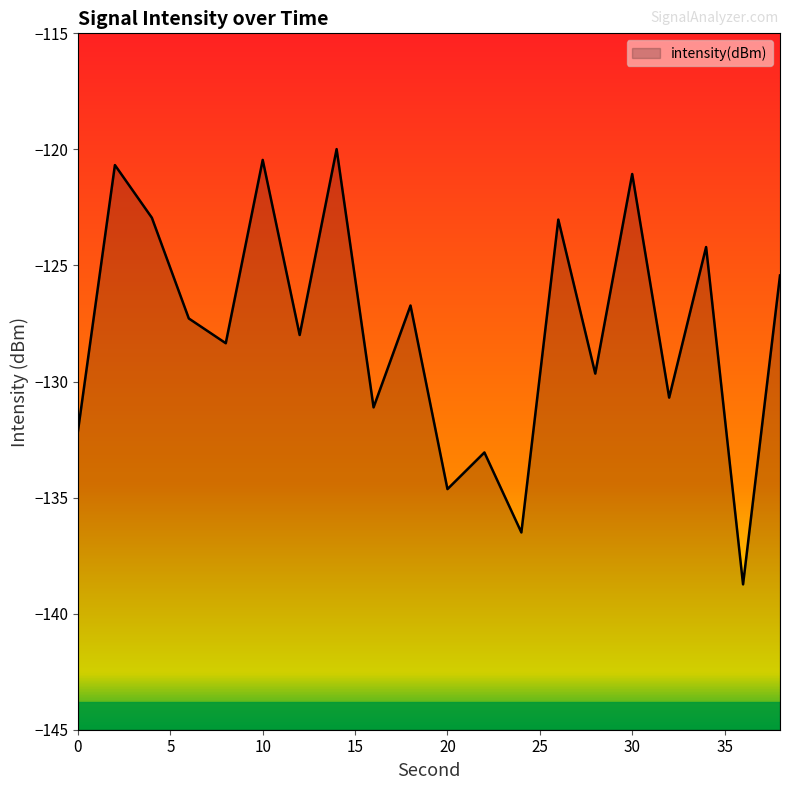

Reading left to right, extract all data points from this chart.

0=-132.1	2=-120.7	4=-122.9	6=-127.3	8=-128.4	10=-120.5	12=-128.0	14=-120.0	16=-131.1	18=-126.7	20=-134.6	22=-133.1	24=-136.5	26=-123.0	28=-129.7	30=-121.1	32=-130.7	34=-124.2	36=-138.7	38=-125.4